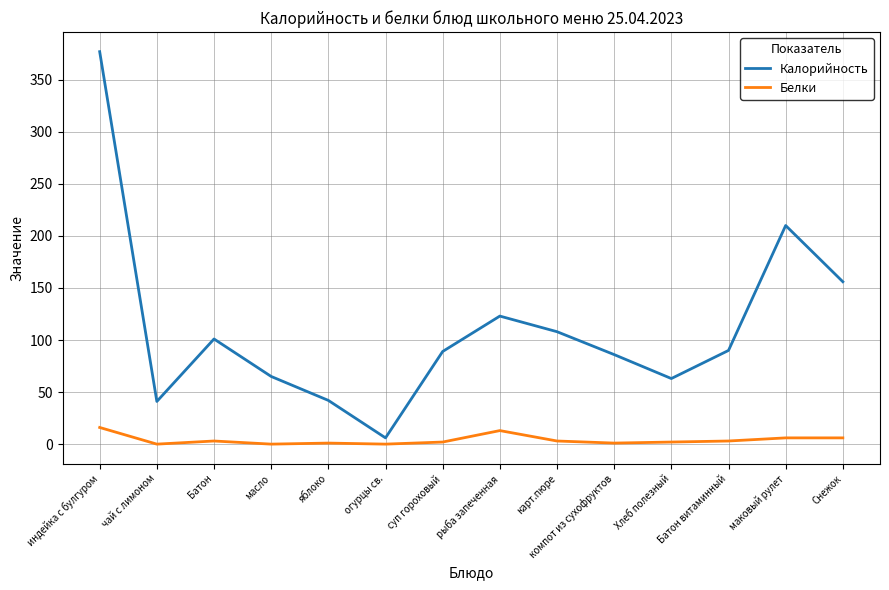

Count the number of categories in the chart.

14